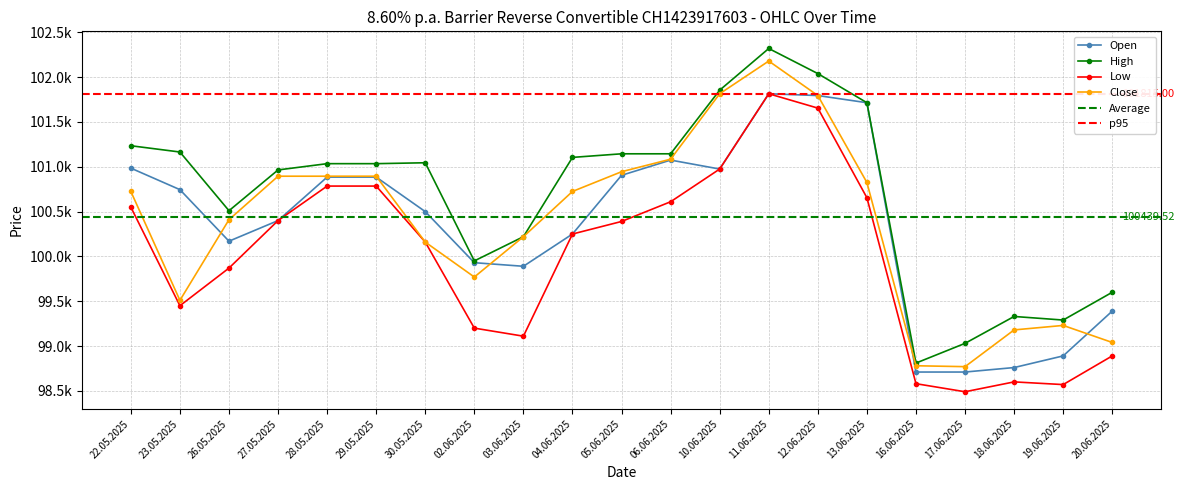

What is the spread (max minus min) of values at 30.05.2025?

885